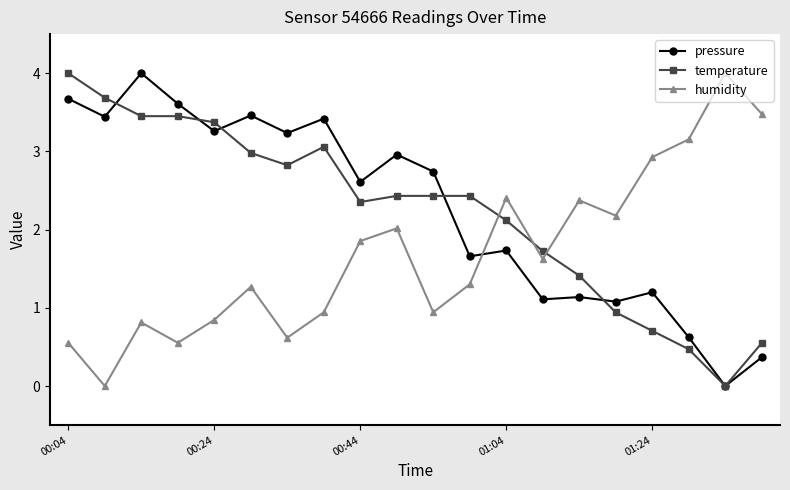

What is the sum of all temperature values?

44.4